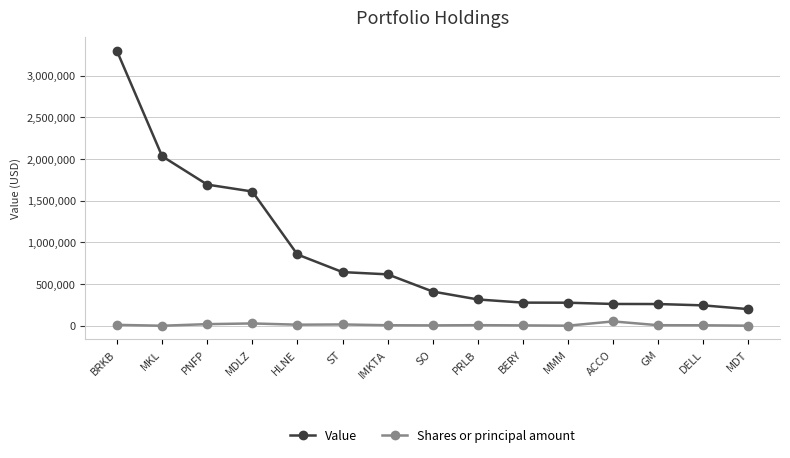

How many categories are shown in the chart?

15